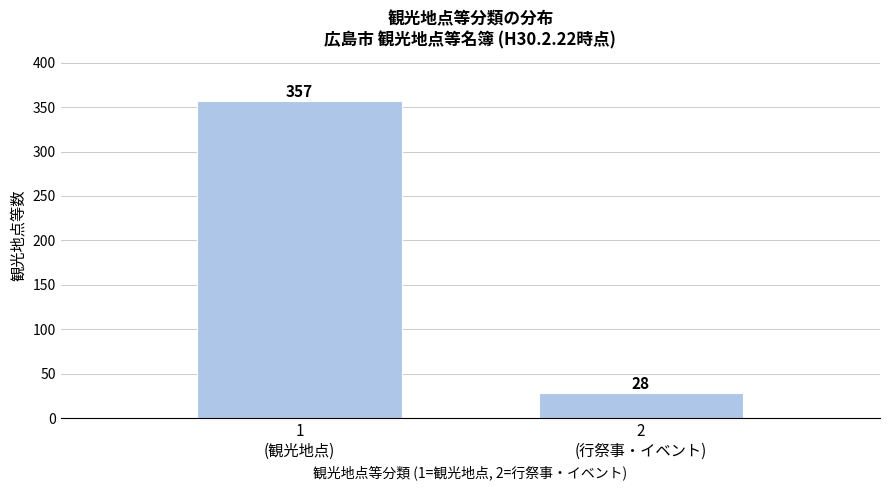

Reading left to right, extract all data points from this chart.

357	28